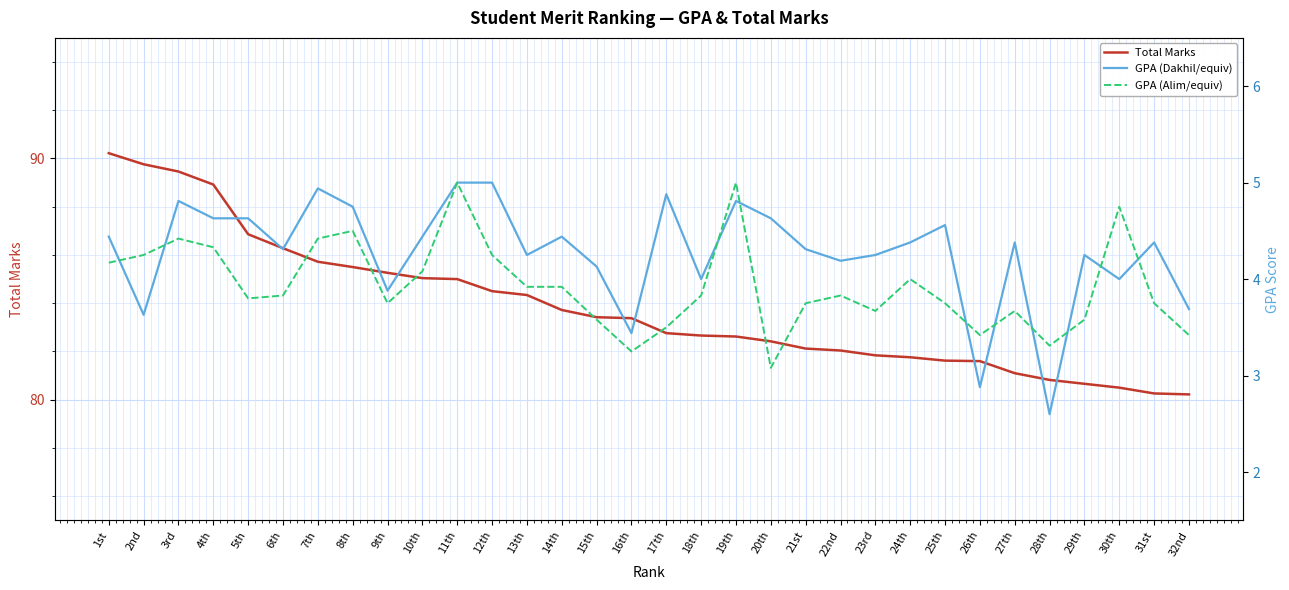

Rank the series by their maximum value, from highest to lowest.

Total Marks, GPA (Dakhil/equiv), GPA (Alim/equiv)